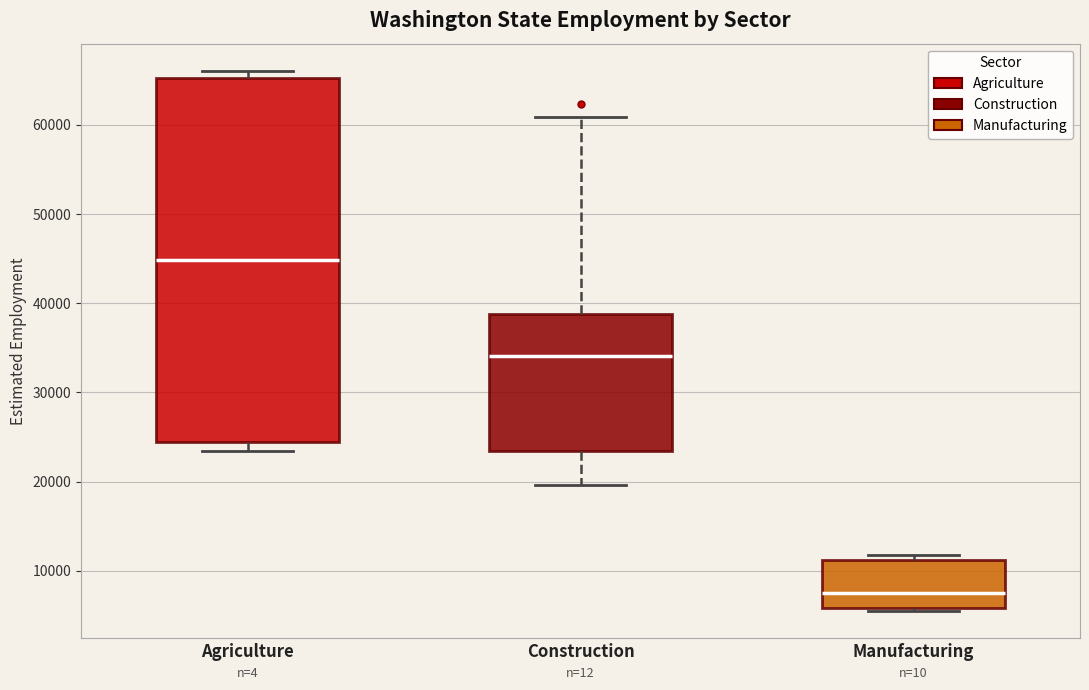

Which box's median line is the lowest?

Manufacturing